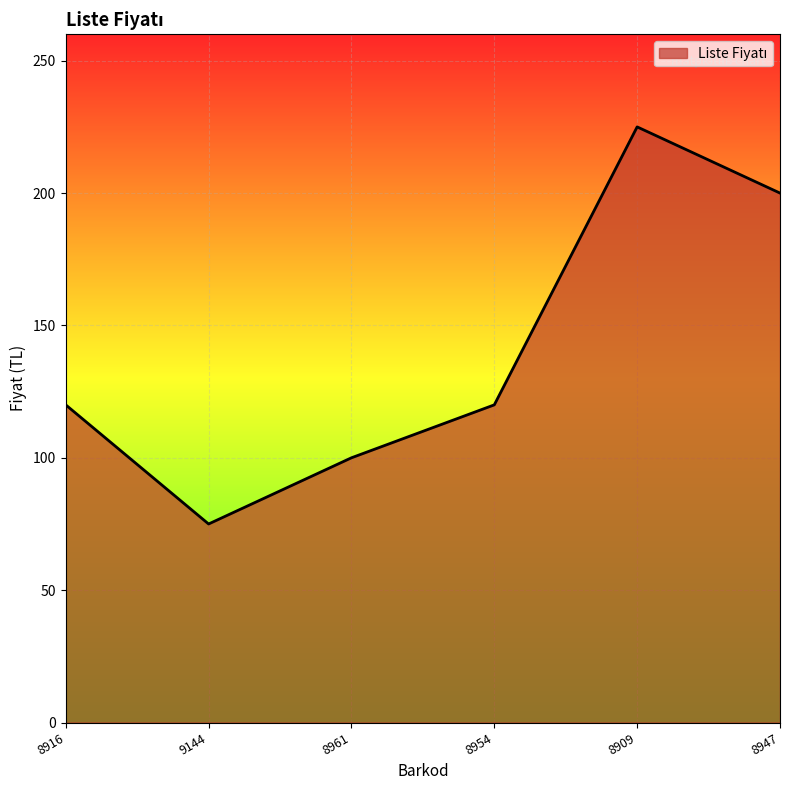

The chart shows a value of 100 at 8961. True or false?

True